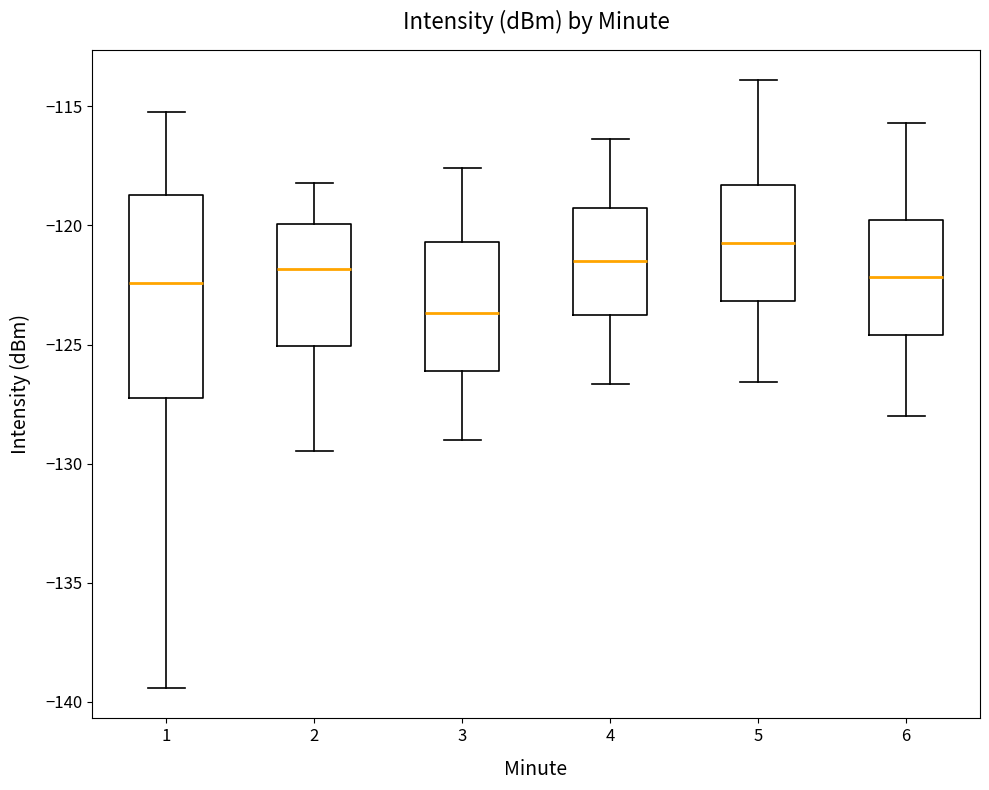

Which box has the highest median line?

5